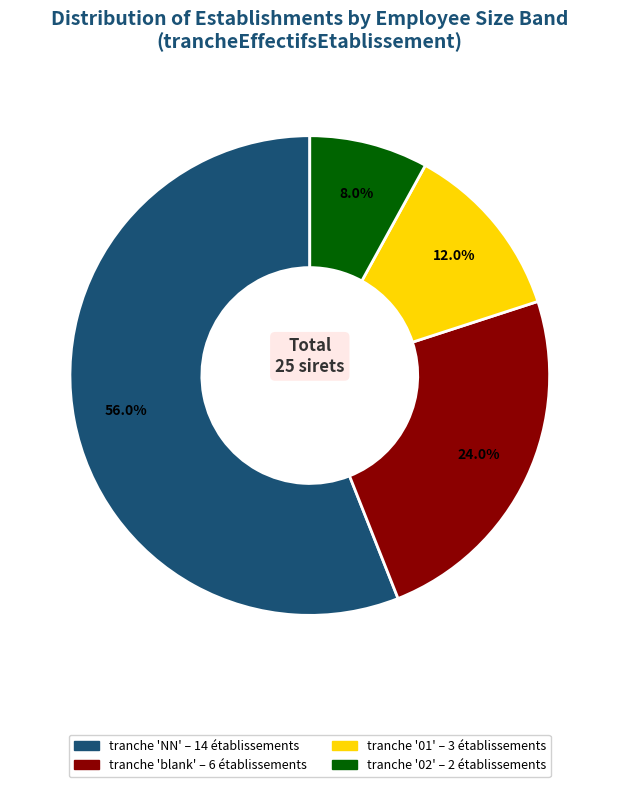

Is there any slice that represents more than half of the pie?

Yes